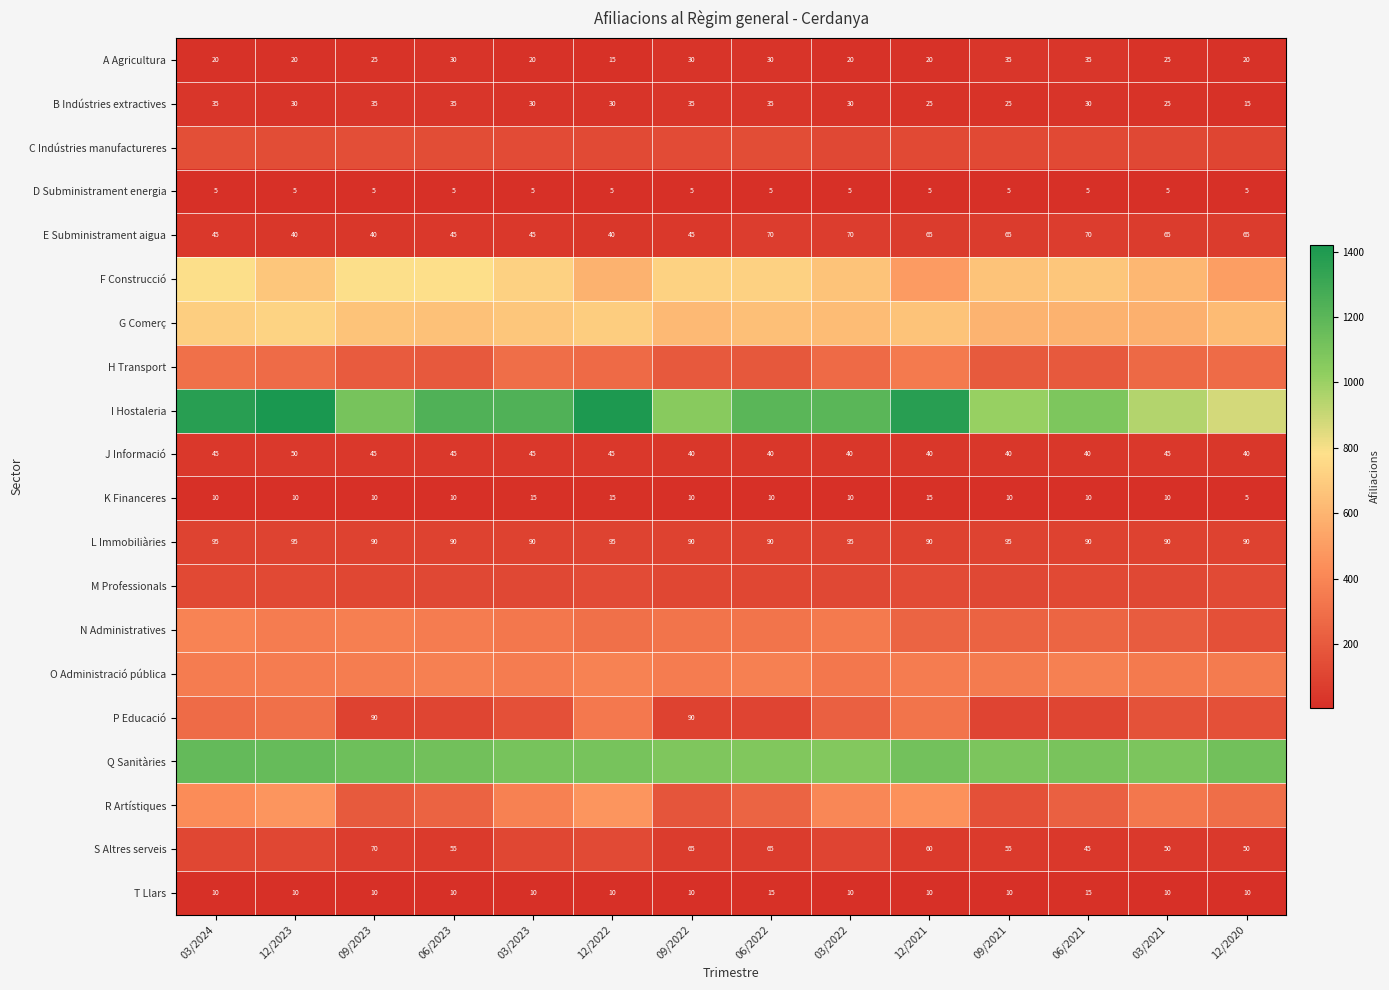

Which label corresponds to the largest value in the chart?

12/2023